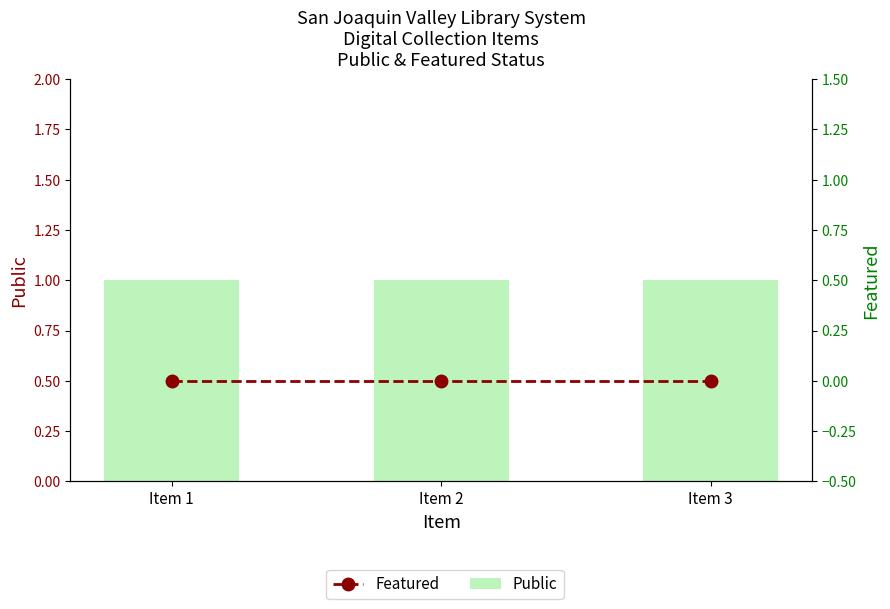

What is the average value of the Public series?

1